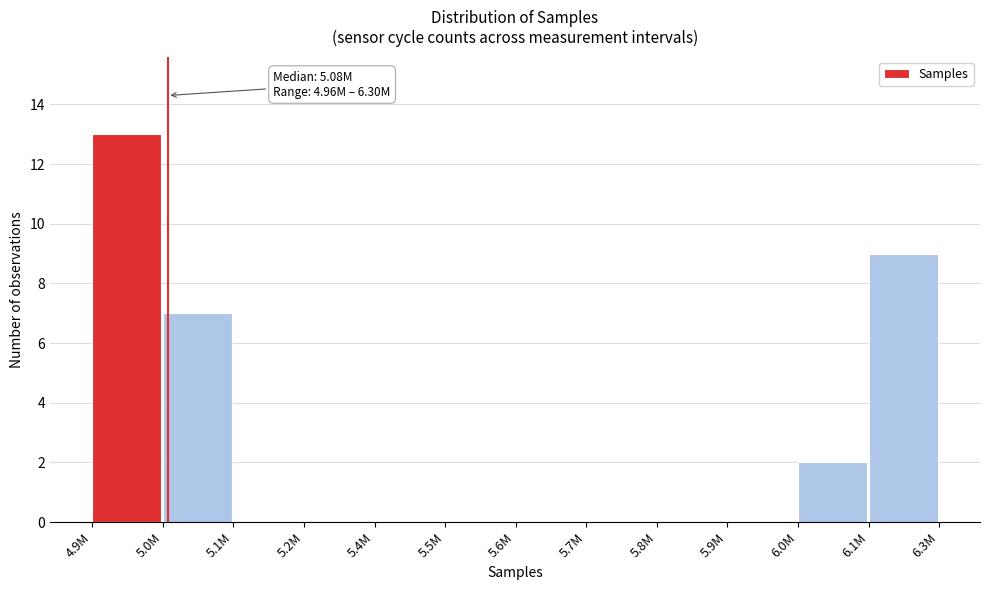

Reading left to right, list all the values displayed in this chart.

4.9M=13	5.0M=7	5.1M=0	5.2M=0	5.4M=0	5.5M=0	5.6M=0	5.7M=0	5.8M=0	5.9M=0	6.0M=2	6.1M=9